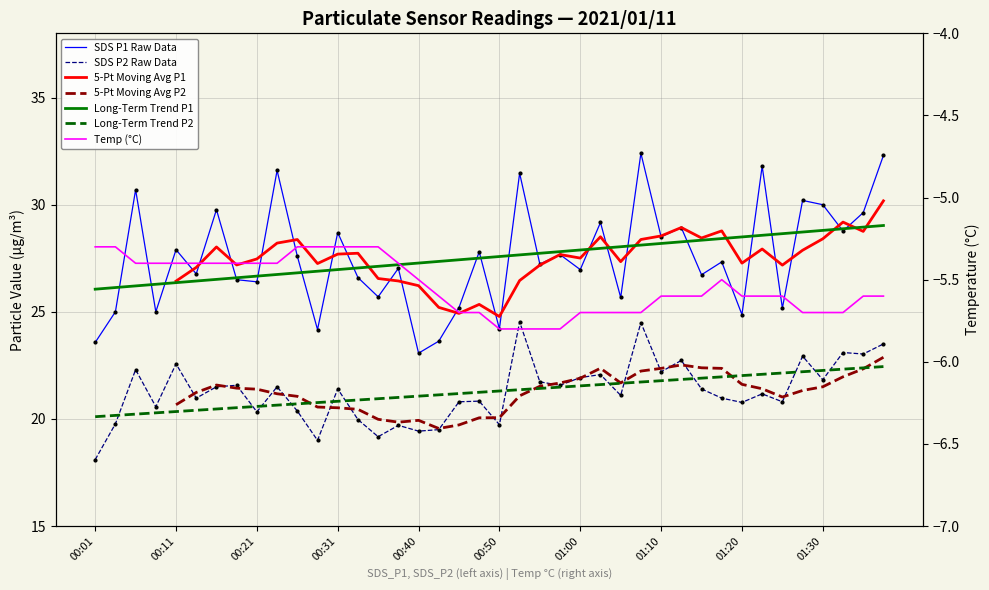

What is the difference between the maximum and minimum values in the SDS_P1 series?

9.3